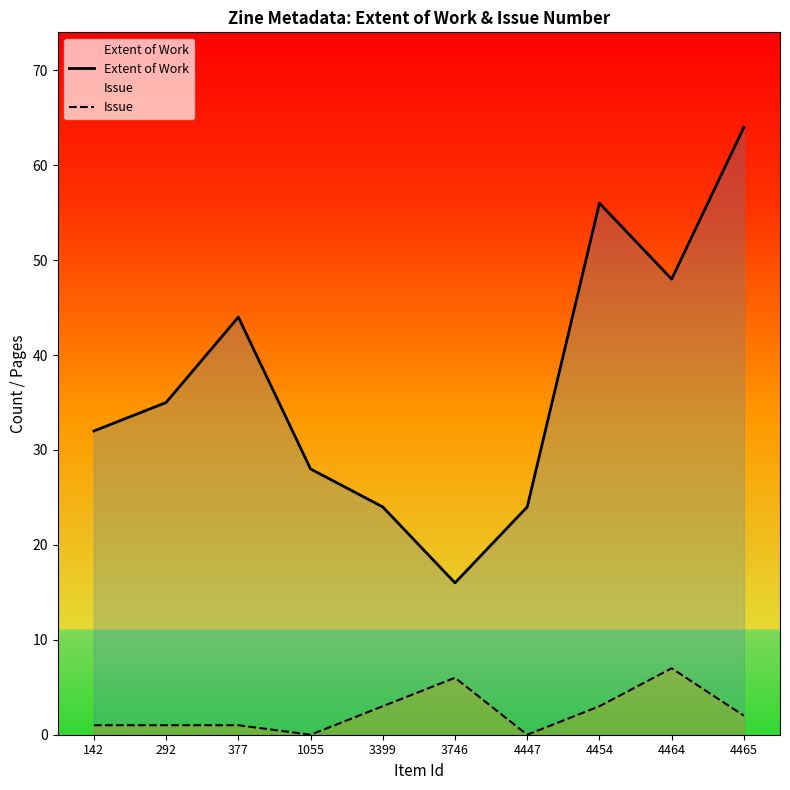

Count the Issue values in the range 1 to 3.

6